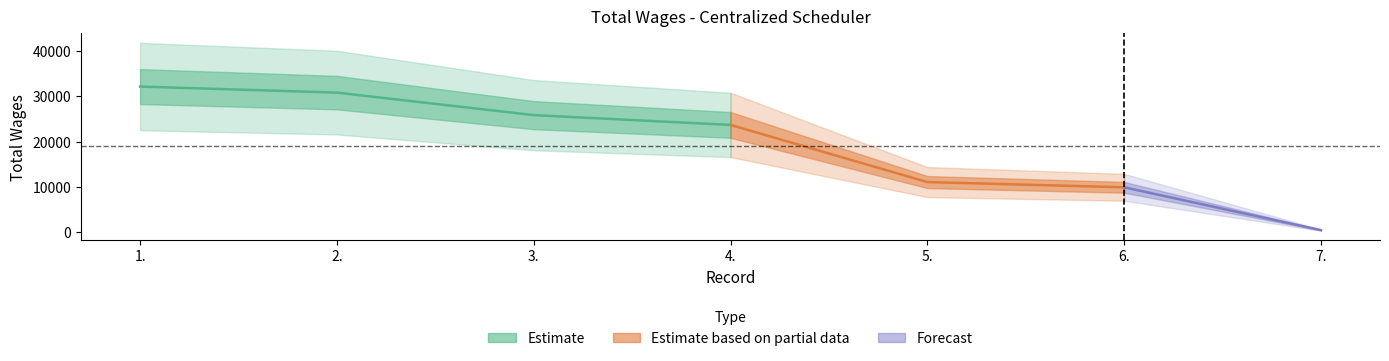

What is the change in value from 3. to 4.?

-2158